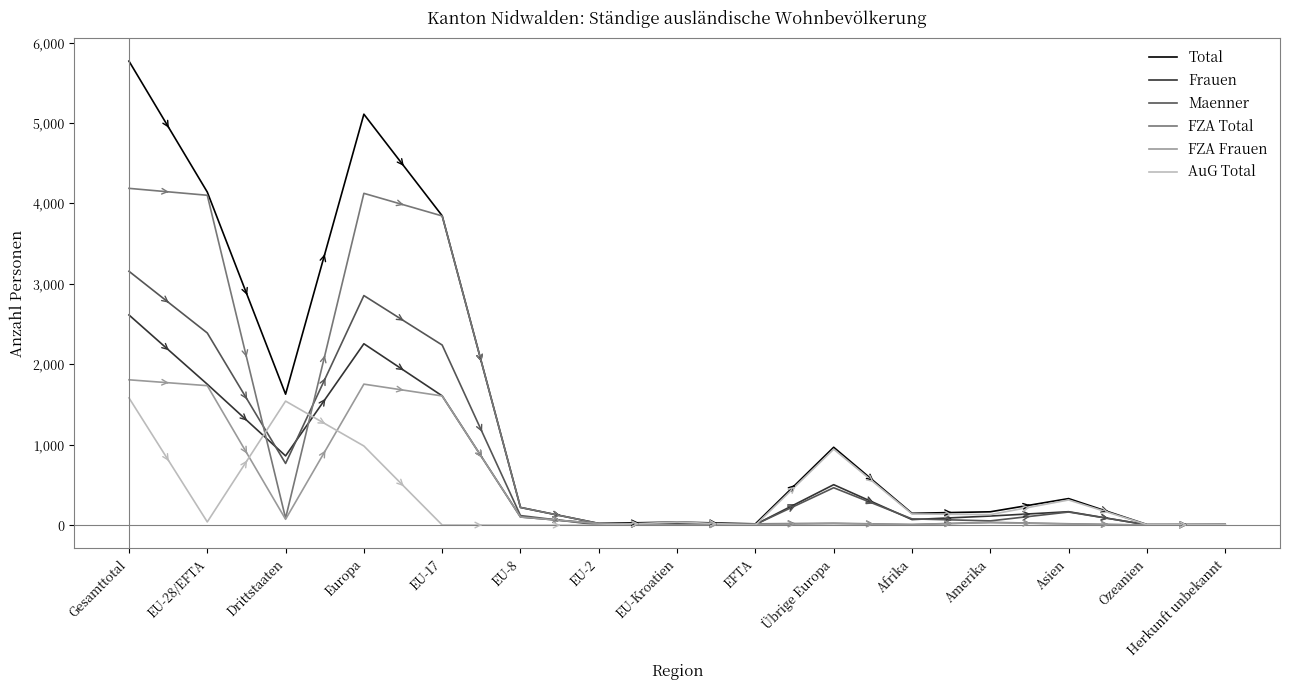

How many lines are shown in the chart?

6